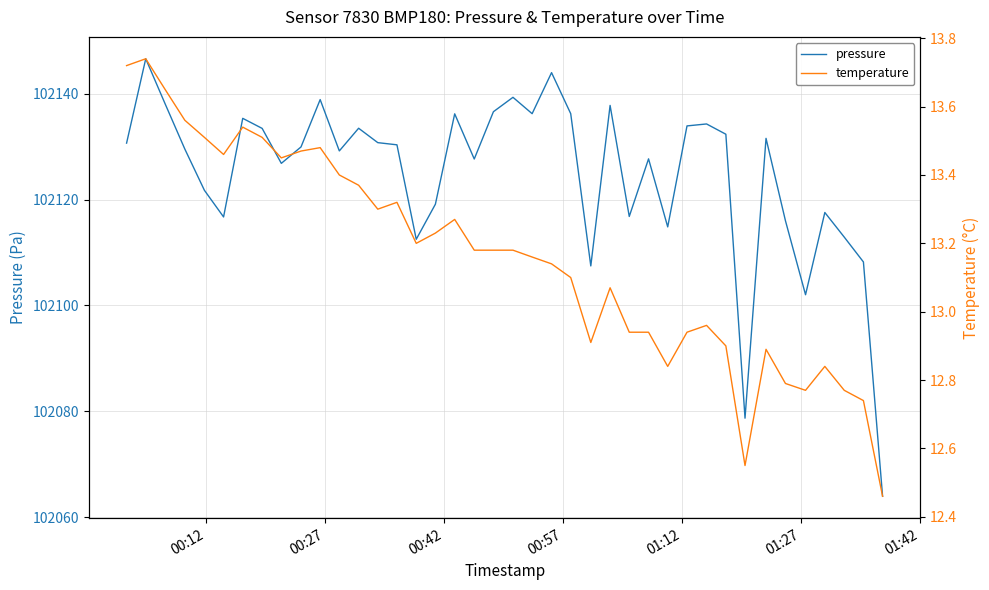

In pressure, how many points are higher than both neighbors (excluding endpoints)?

12